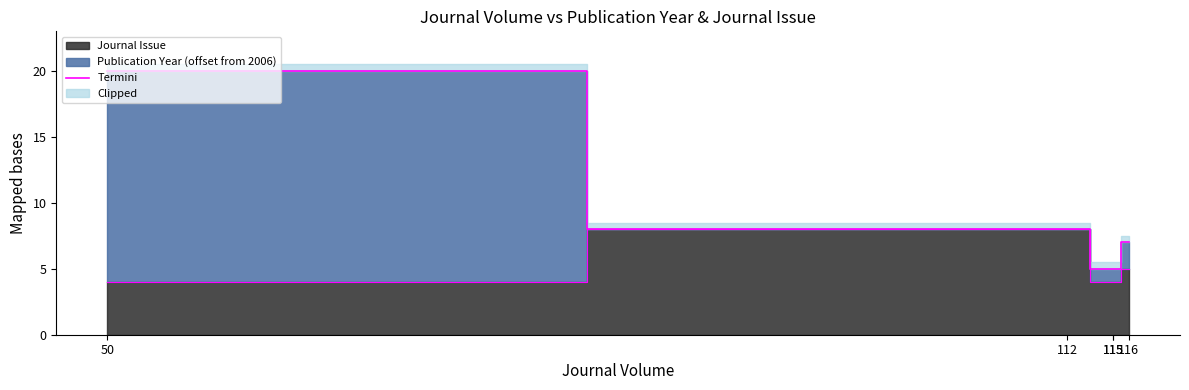

At which label is the value closest to 12?

112